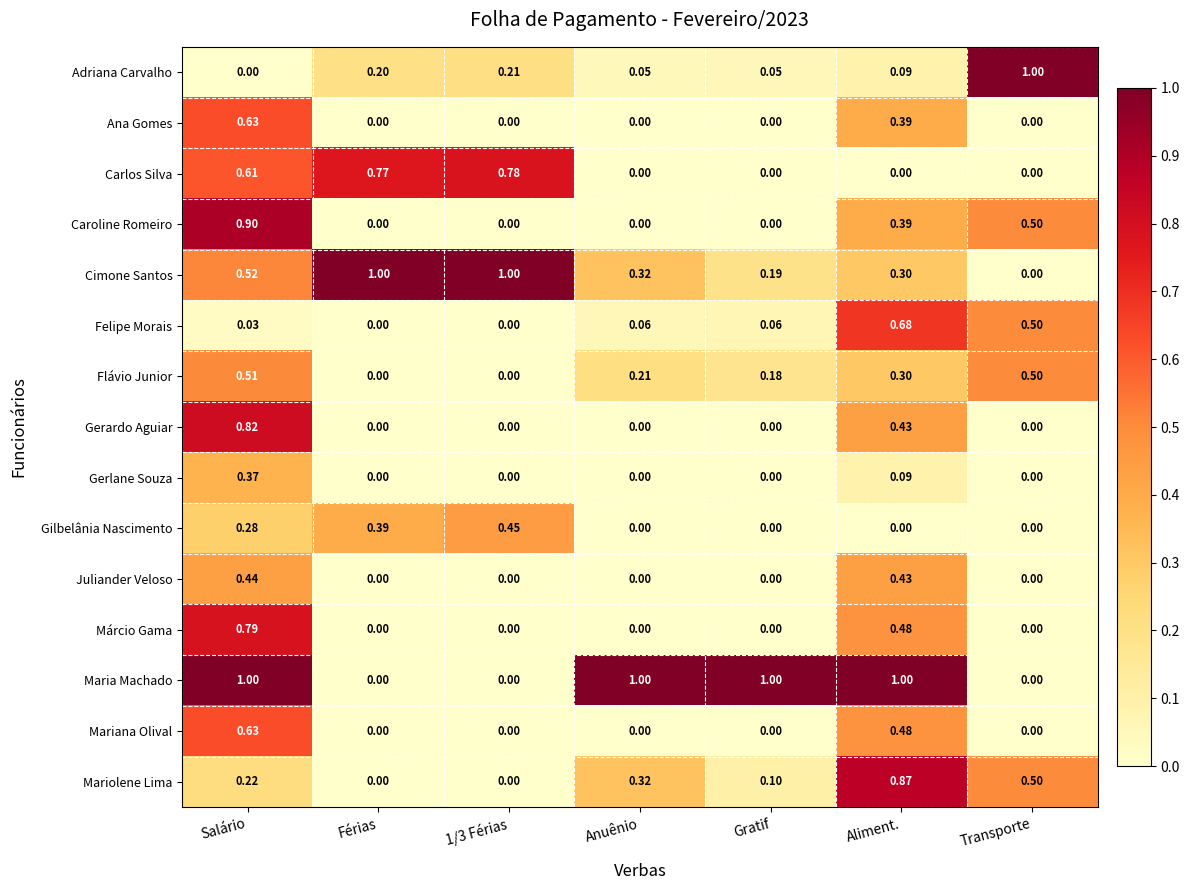

At which label does Adriana Carvalho reach its minimum?

Salário